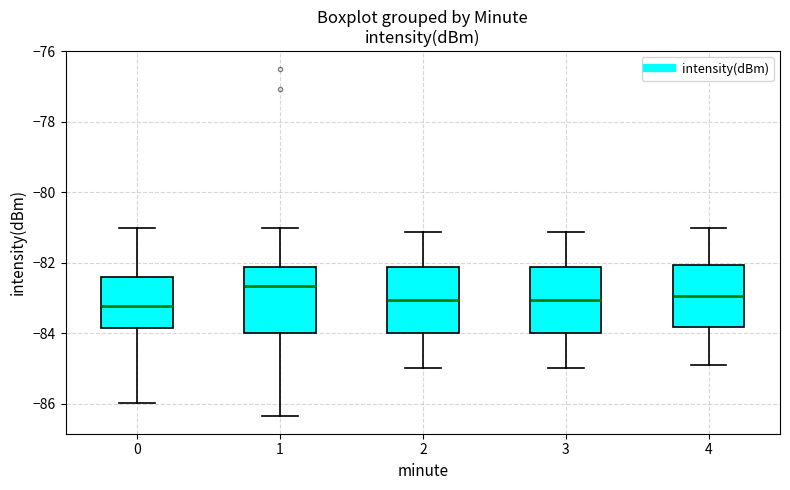

Reading left to right, transcribe this box plot: for each box, give where its median line is, the range the box spans, and where its two whiskers end, as read against the y-axis. The values are not printed on the chart, so give them approximately, as read against the axis.

0: median -83.2, box -83.8 to -82.4, whiskers -86.0 to -81.0
1: median -82.6, box -84.0 to -82.2, whiskers -86.4 to -81.0
2: median -83.0, box -84.0 to -82.2, whiskers -85.0 to -81.2
3: median -83.0, box -84.0 to -82.2, whiskers -85.0 to -81.2
4: median -83.0, box -83.8 to -82.0, whiskers -84.8 to -81.0